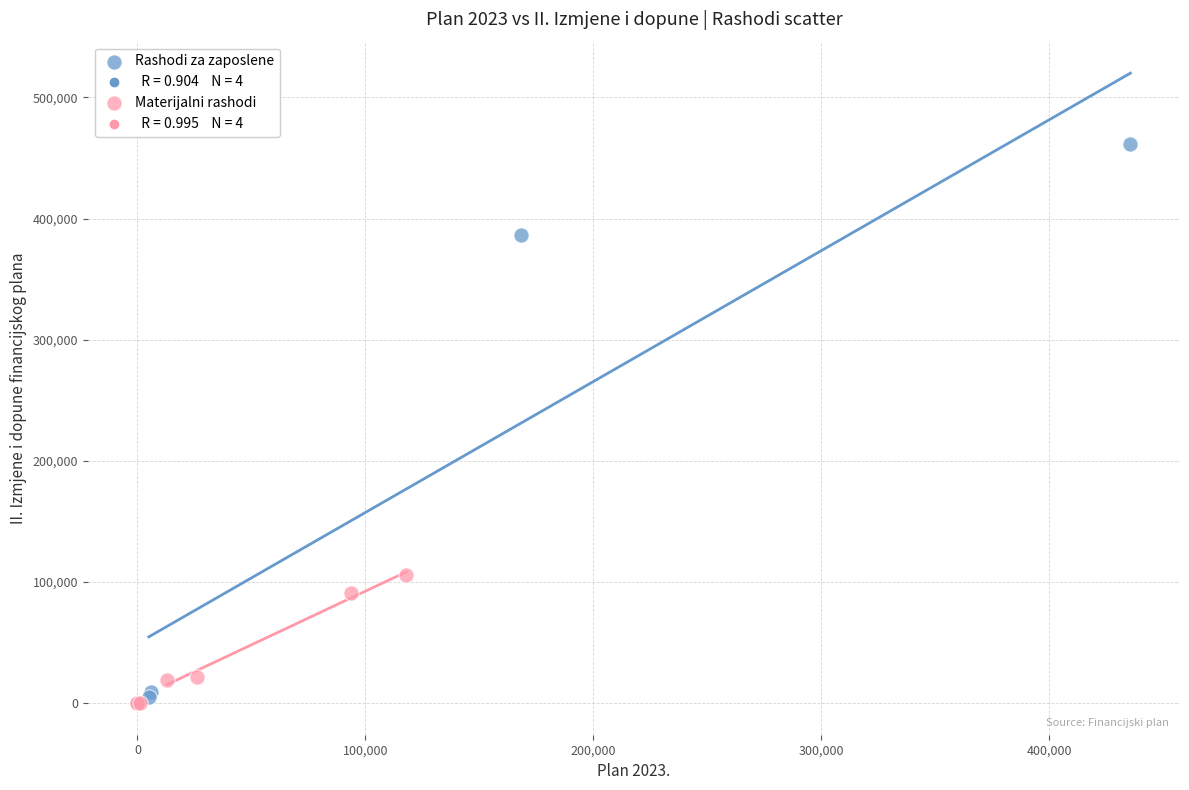

Which series contains the highest Y value?

Rashodi za zaposlene